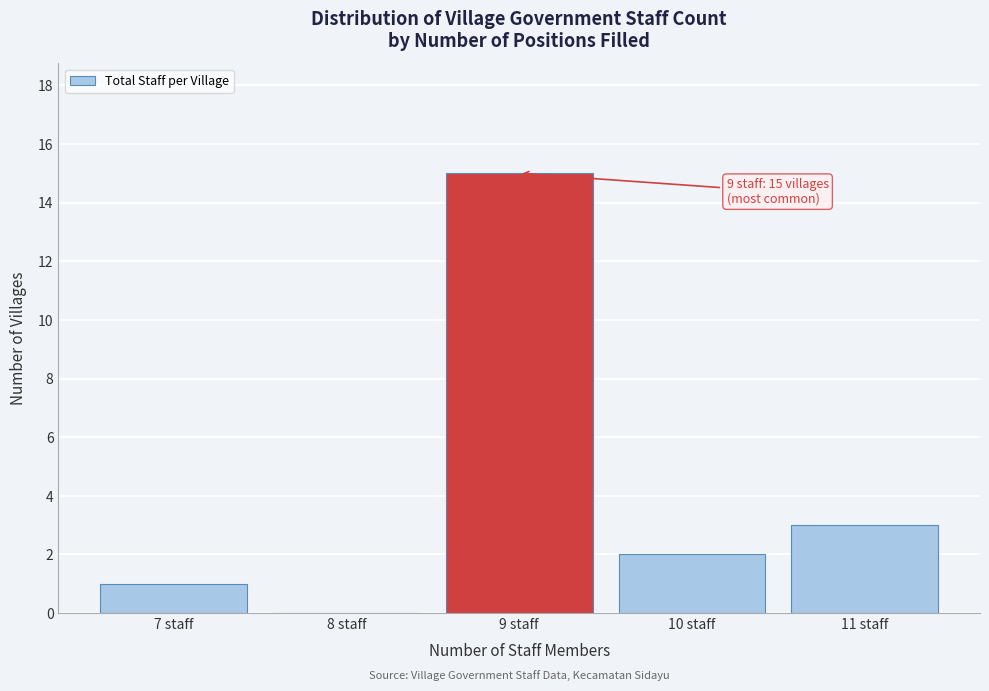

Over which range of the x-axis is the bar tallest?

8.5 to 9.5